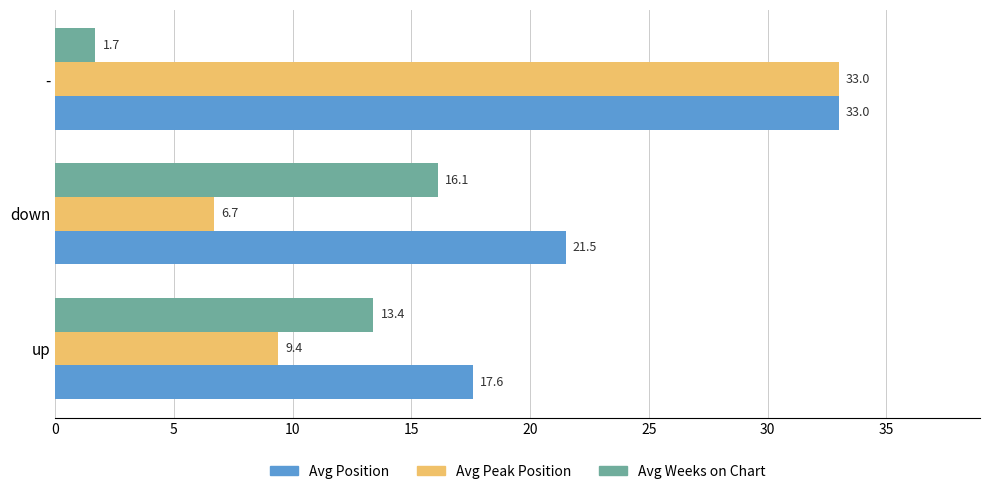

List the series in order of their overall mean, highest first.

Avg Position, Avg Peak Position, Avg Weeks on Chart